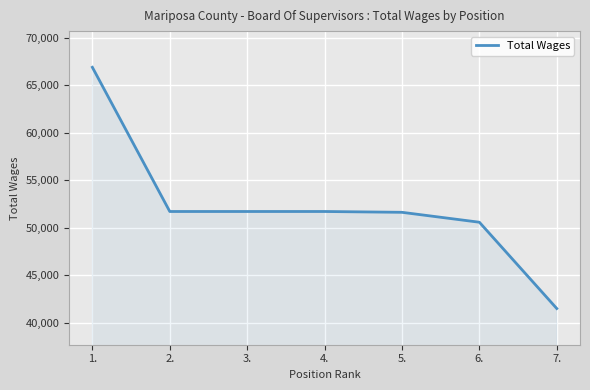

What is the difference between the values at 6. and 3.?

1130